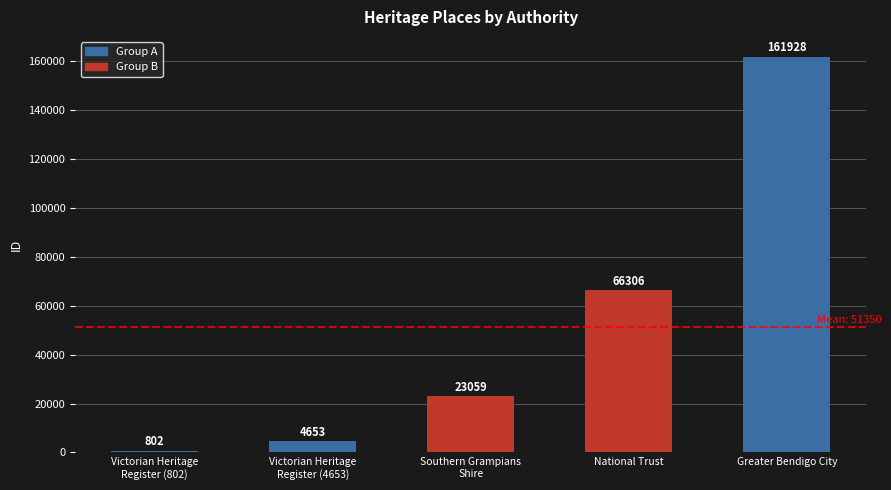

What is the sum of the values at Southern Grampians
Shire and National Trust?

89365